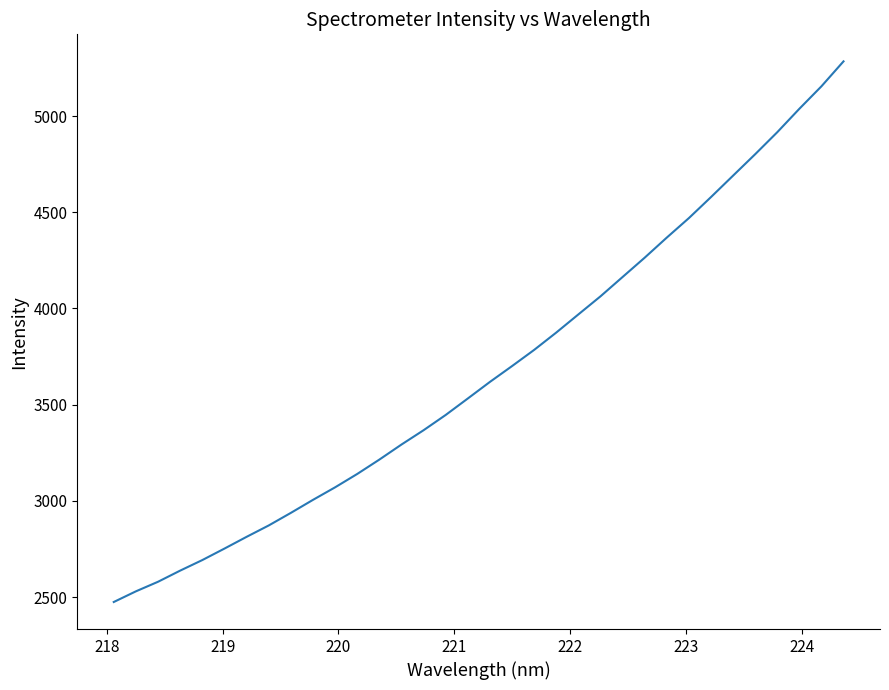

Reading left to right, extract all data points from this chart.

2474.7	2530.1	2579.9	2637.8	2692.6	2752.3	2813.3	2872.5	2937.8	3005.5	3070.6	3140.1	3214.7	3293.0	3367.4	3446.7	3532.3	3618.5	3700.7	3784.8	3874.9	3969.2	4063.1	4163.6	4264.0	4368.4	4469.7	4578.9	4690.3	4801.5	4915.9	5037.6	5154.4	5284.1